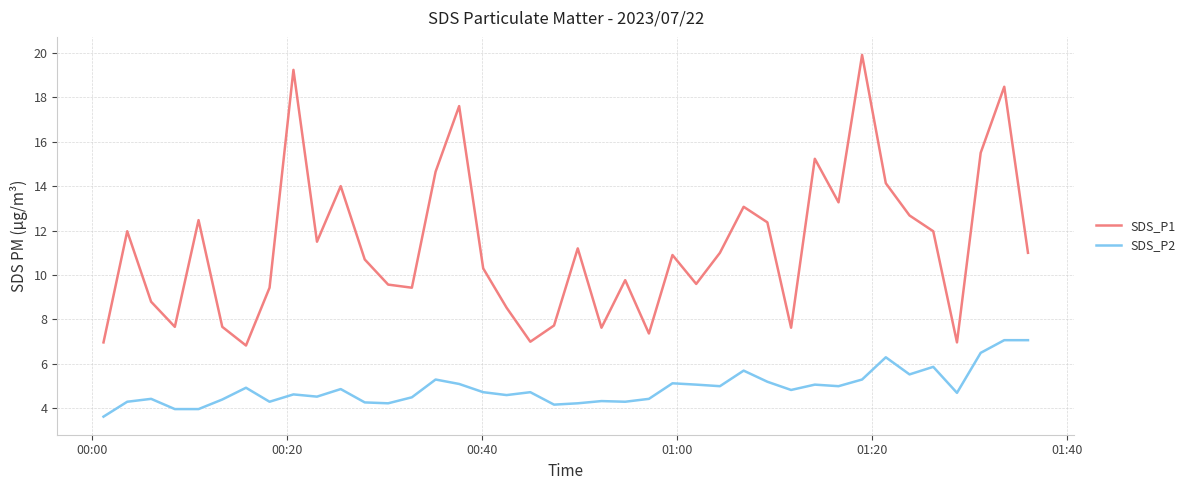

Count the number of data series in this chart.

2